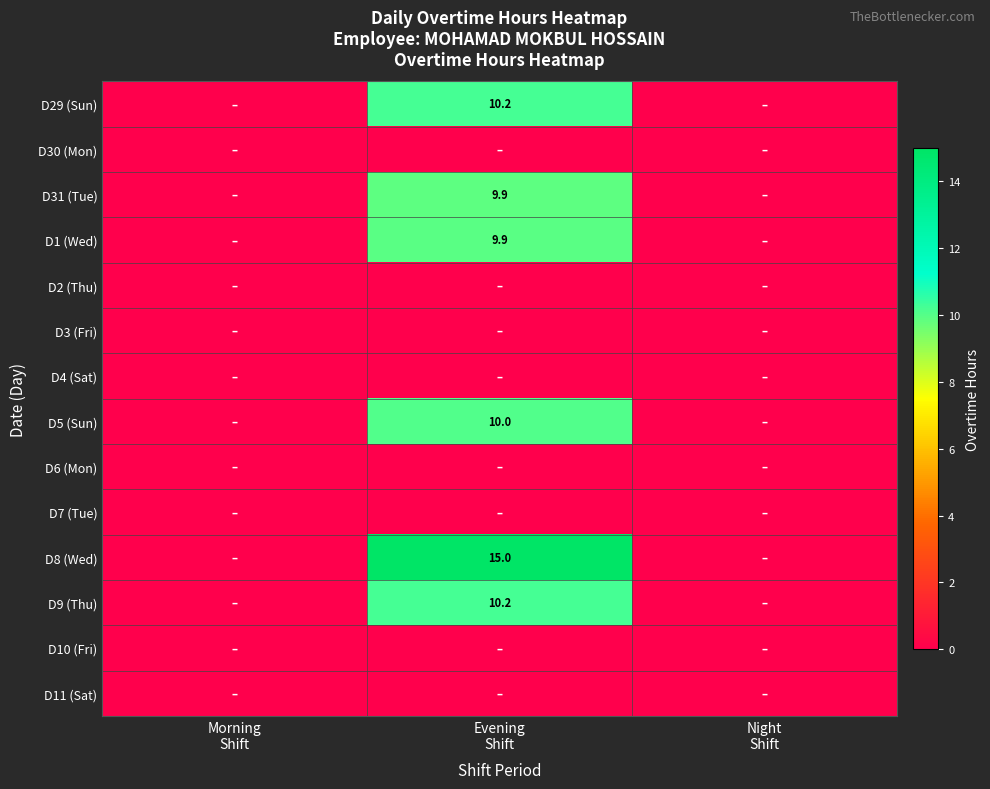

Is the value of D8 (Wed) at Evening Shift greater than the value of D2 (Thu) at Morning Shift?

Yes